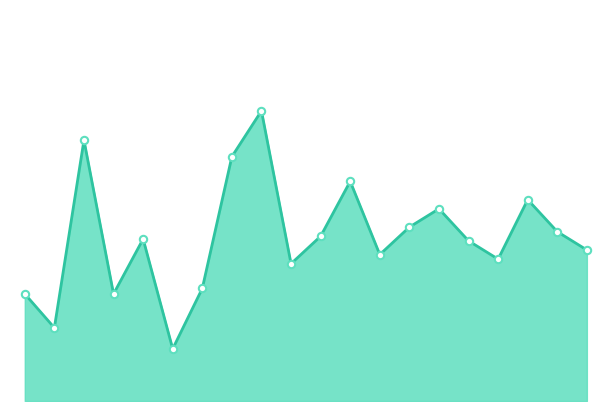

Is this an area chart (filled region under the line)?

Yes